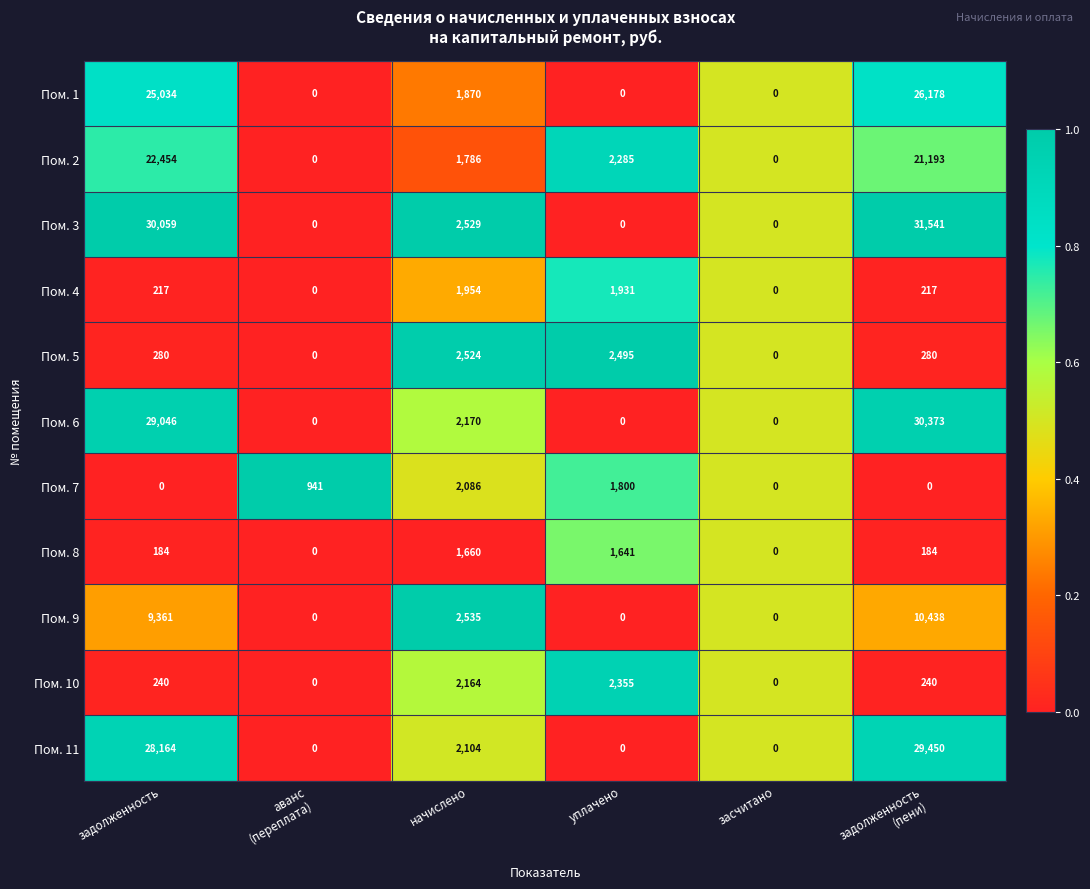

Which series has the largest total across all categories?

Пом. 3